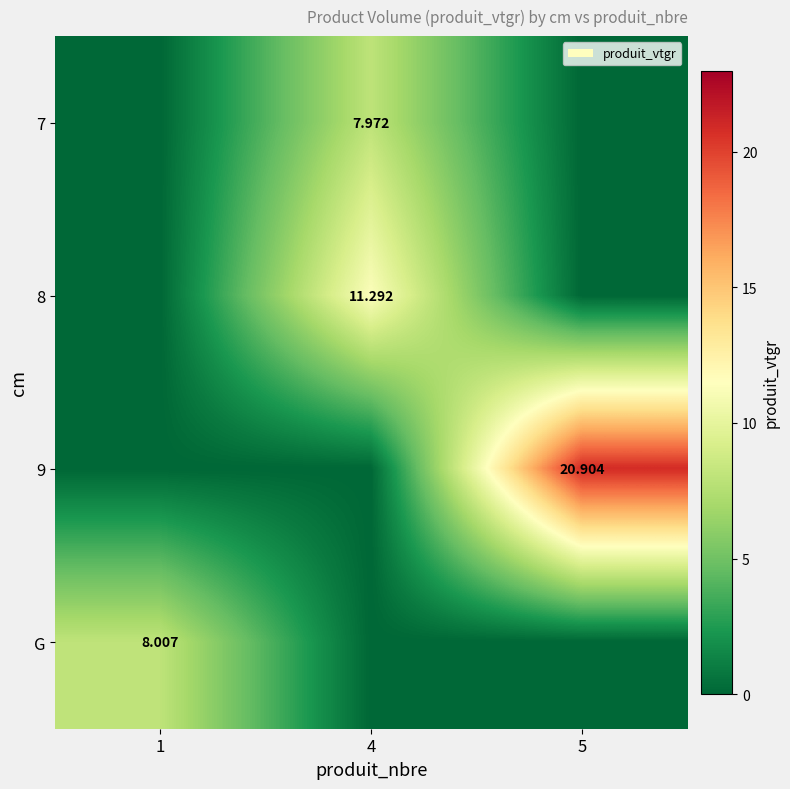

Which has a higher value, 5 or 1?

5